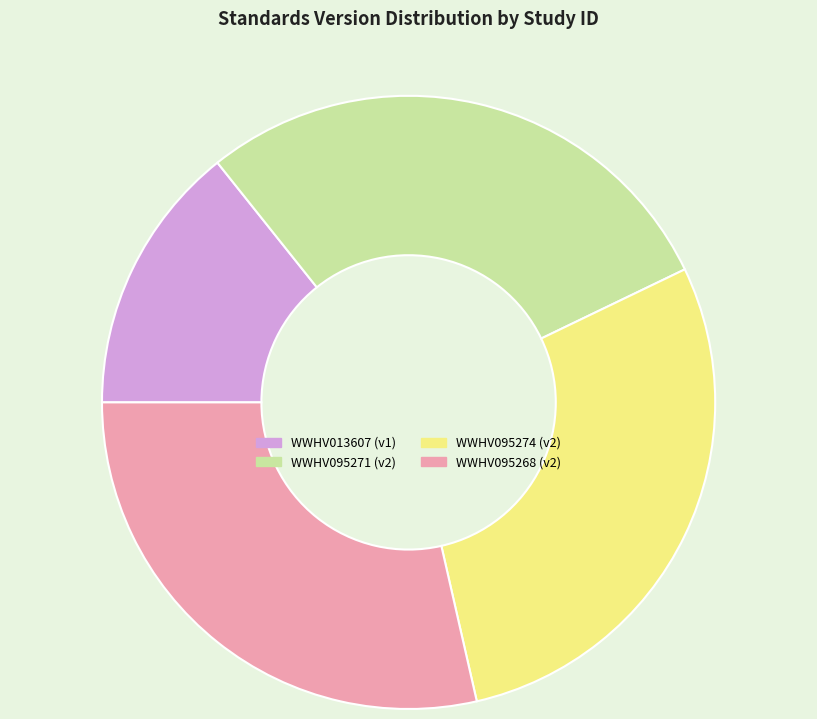

Count the number of slices in the pie.

4